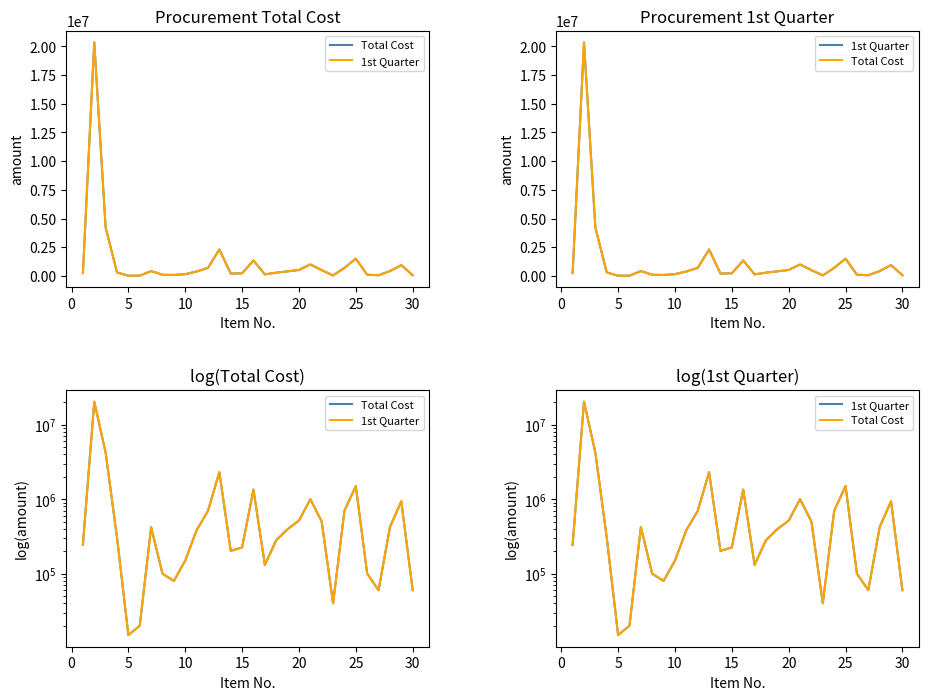

Rank the series by their maximum value, from highest to lowest.

Total Cost, 1st Quarter